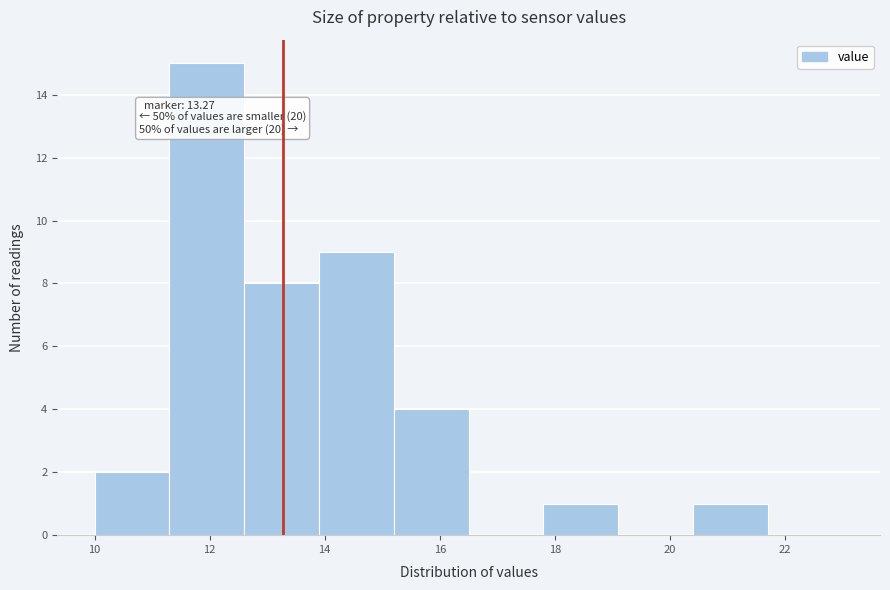

Which range on the x-axis has the tallest bar?

11.3 to 12.6